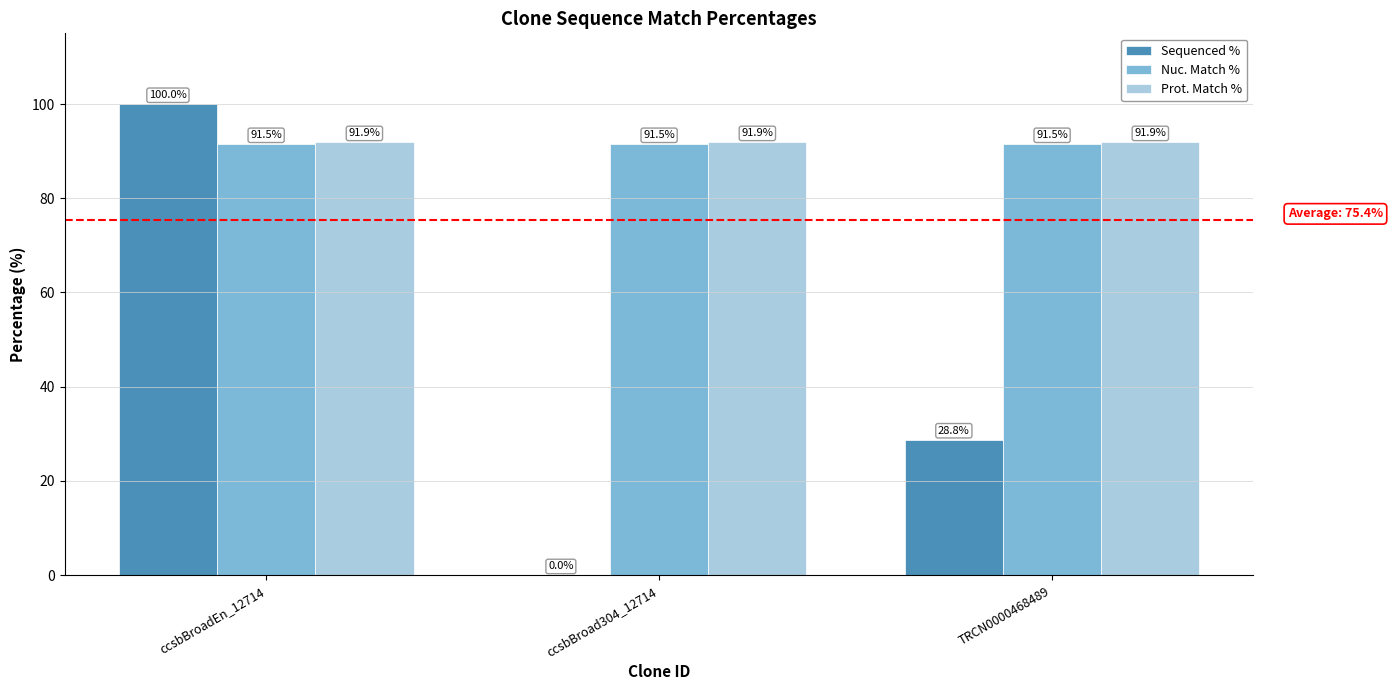

Reading left to right, extract all data points from this chart.

Sequenced %: ccsbBroadEn_12714=100.0	ccsbBroad304_12714=0.0	TRCN0000468489=28.8
Nuc. Match %: ccsbBroadEn_12714=91.5	ccsbBroad304_12714=91.5	TRCN0000468489=91.5
Prot. Match %: ccsbBroadEn_12714=91.9	ccsbBroad304_12714=91.9	TRCN0000468489=91.9